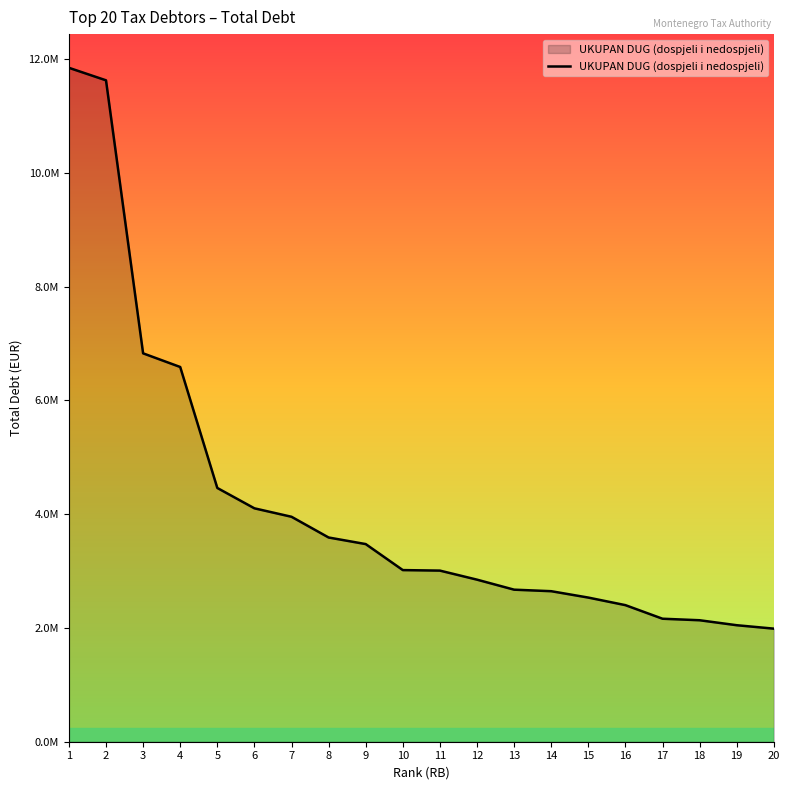

True or false: there are more than 1 points higher than both neighbors.

False